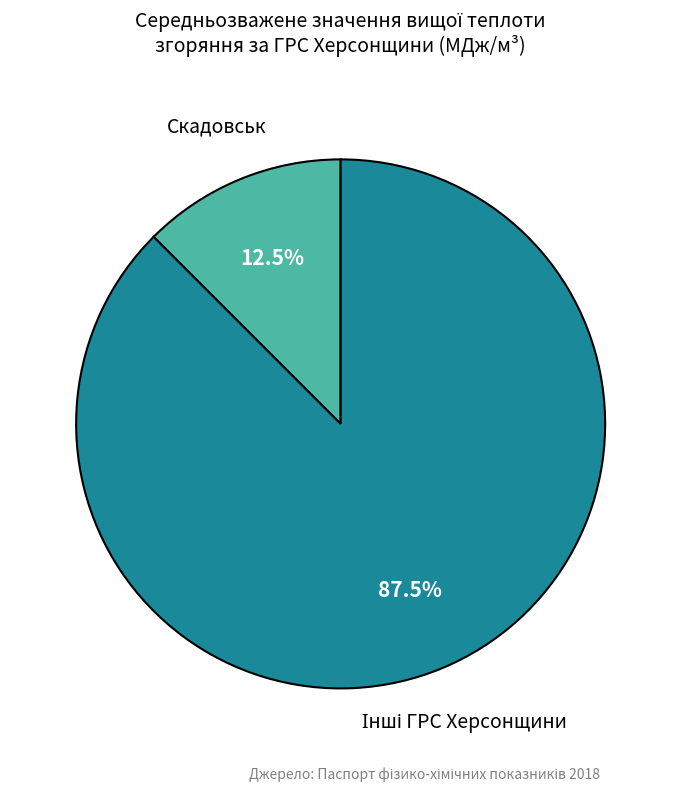

To the nearest percent, what is the average slice percentage?

50%